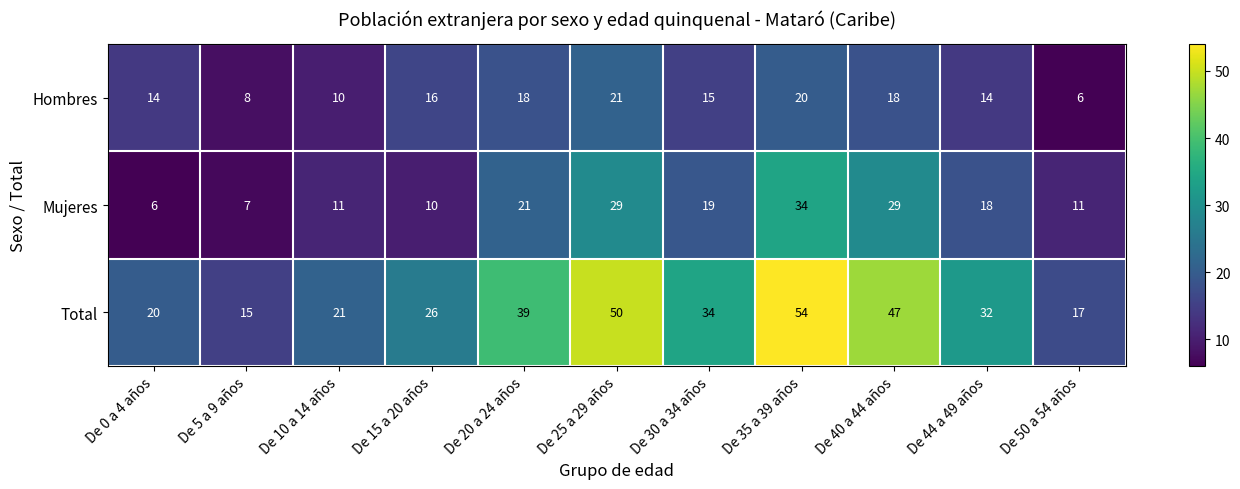

The Total series shows 39 at De 20 a 24 años. True or false?

True